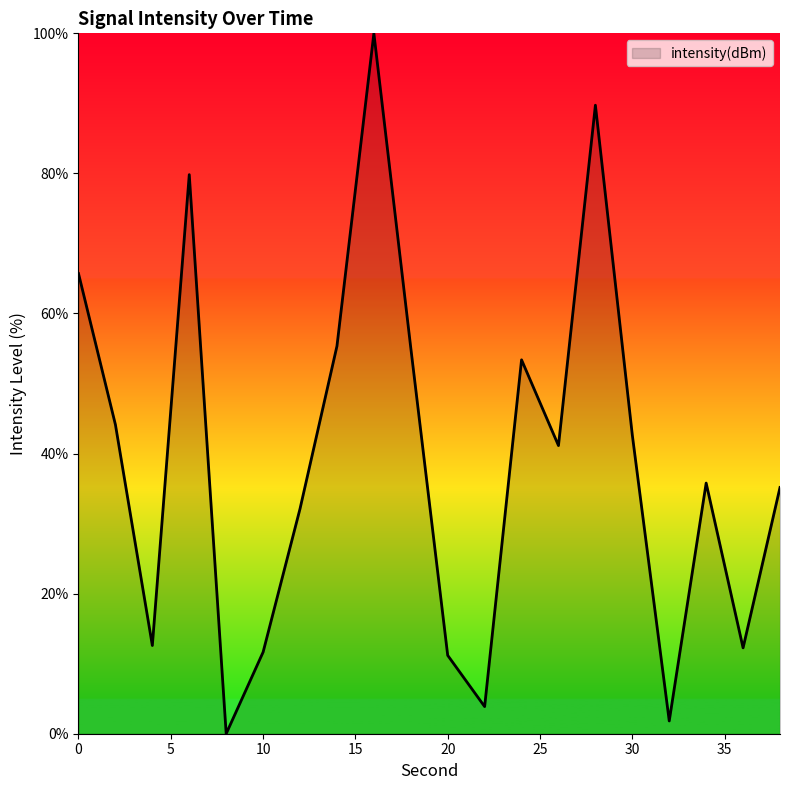

What is the difference between the maximum and minimum values?

100.0